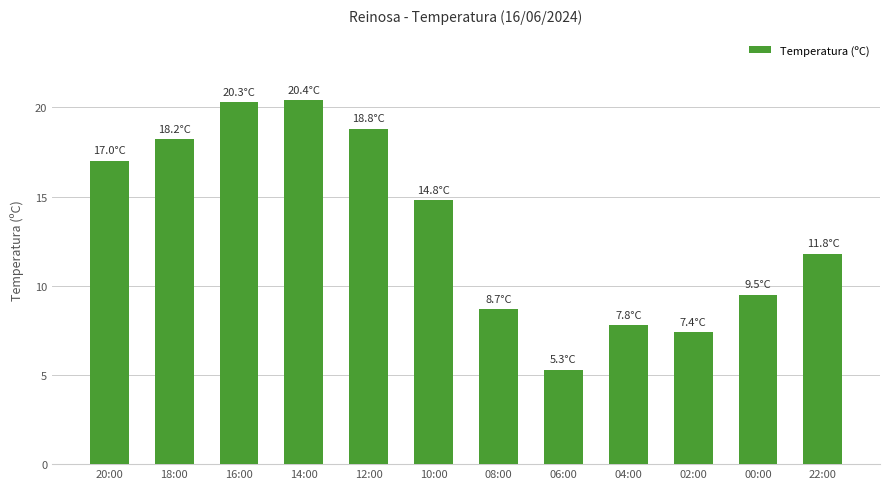

What is the ratio of the value at 08:00 to the value at 04:00?

1.1